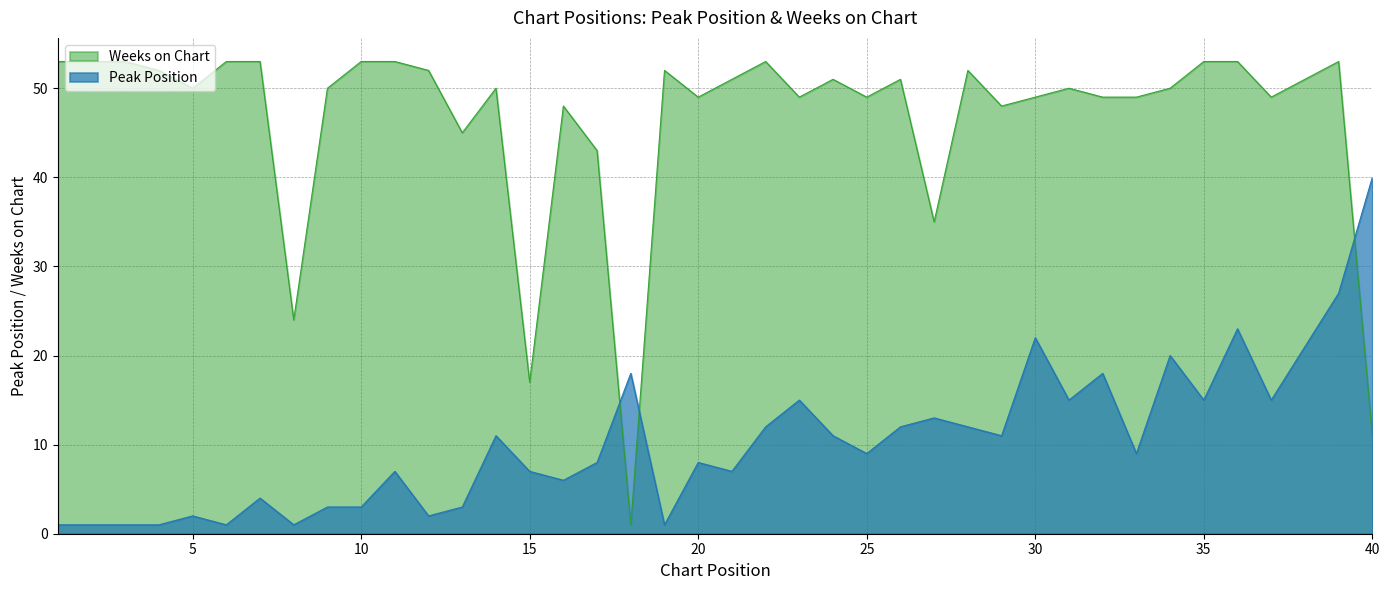

How many lines are shown in the chart?

2